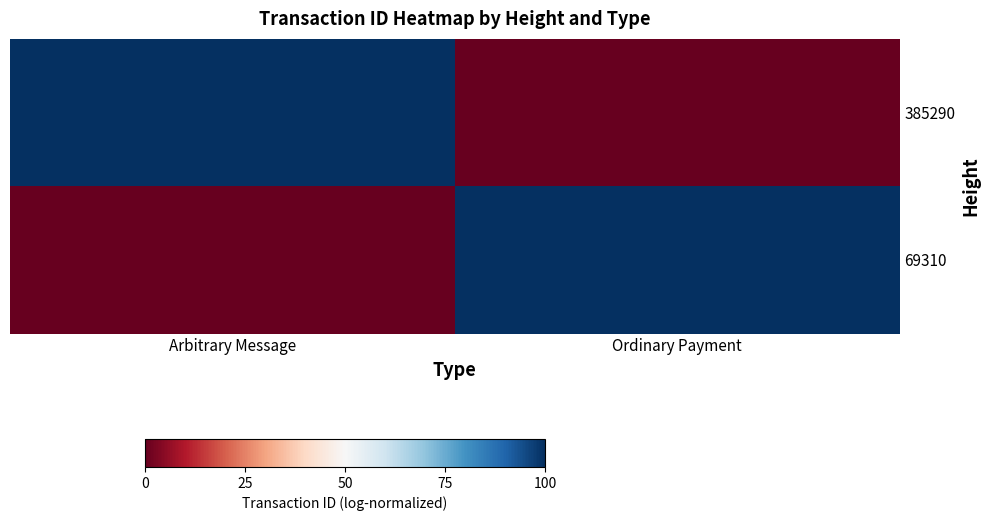

At Arbitrary Message, list the series in order from largest to smallest.

385290, 69310